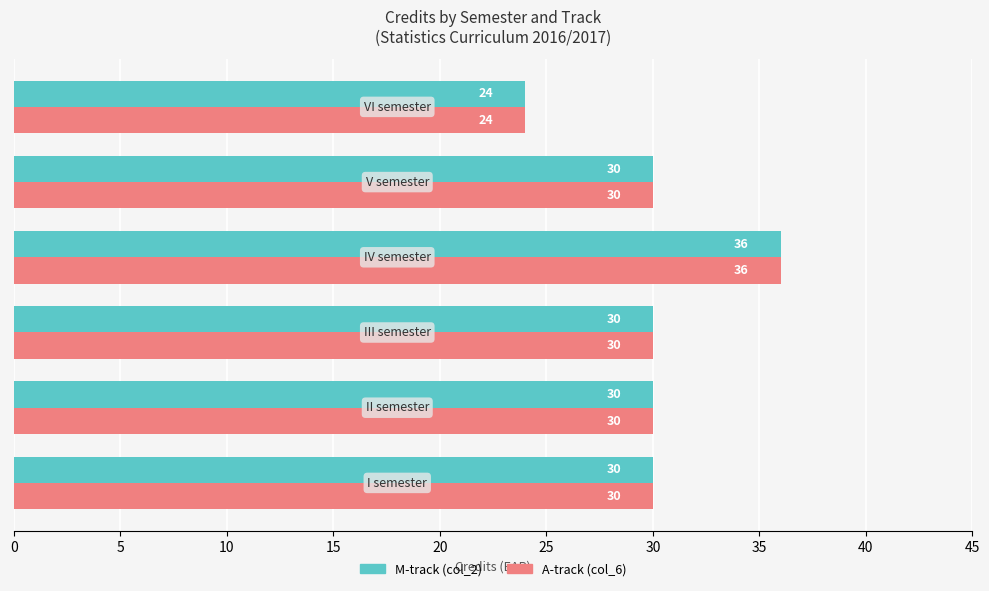

What is the difference between the maximum and minimum values in the M-track (col_2) series?

12